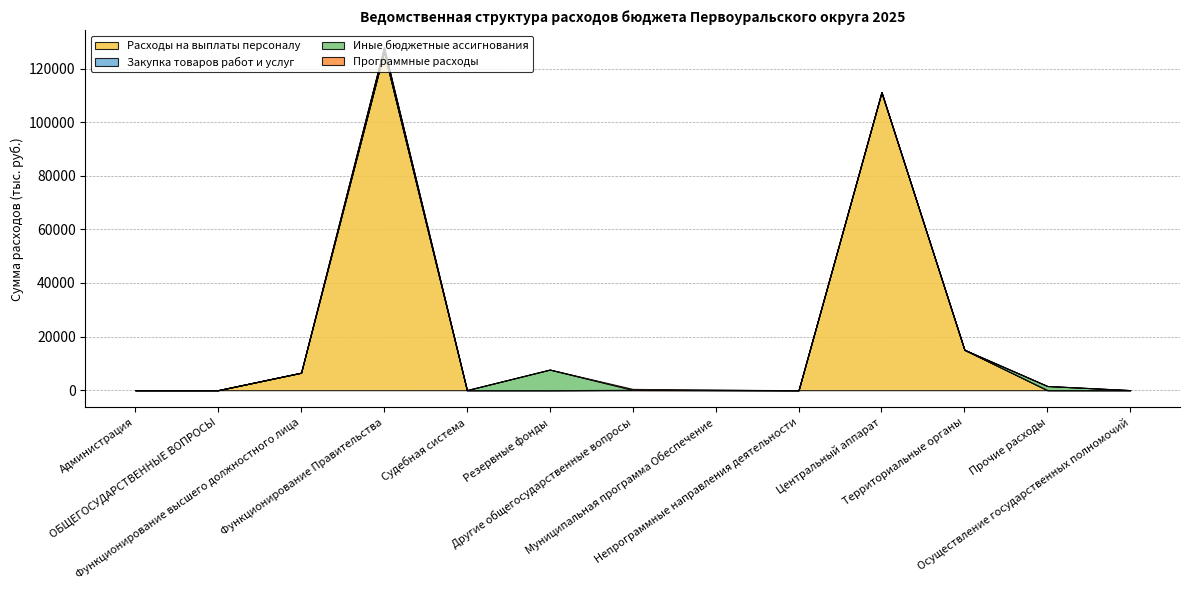

Between Резервные фонды and Прочие расходы, which series saw the biggest shift?

Иные бюджетные ассигнования